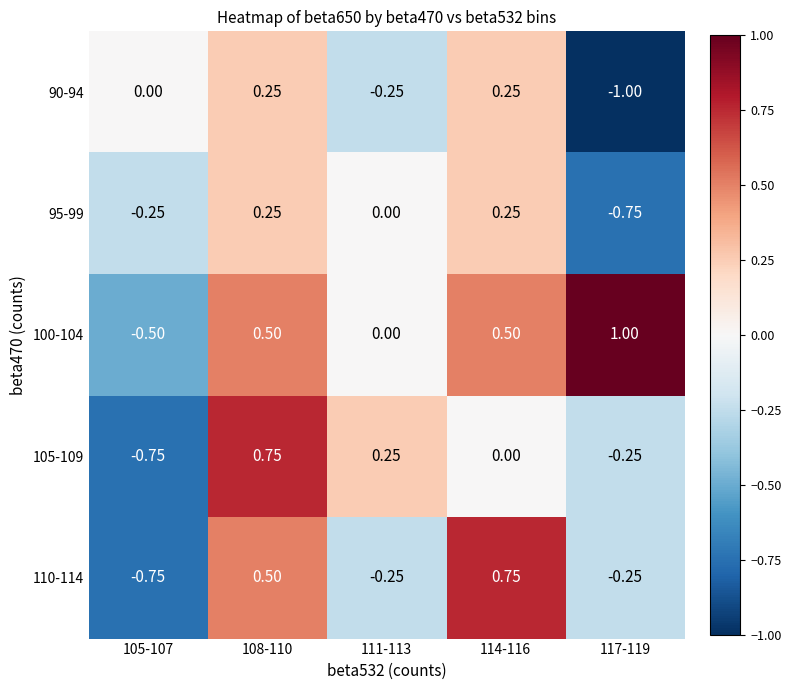

Is the value of 105-109 at 111-113 greater than the value of 110-114 at 105-107?

Yes